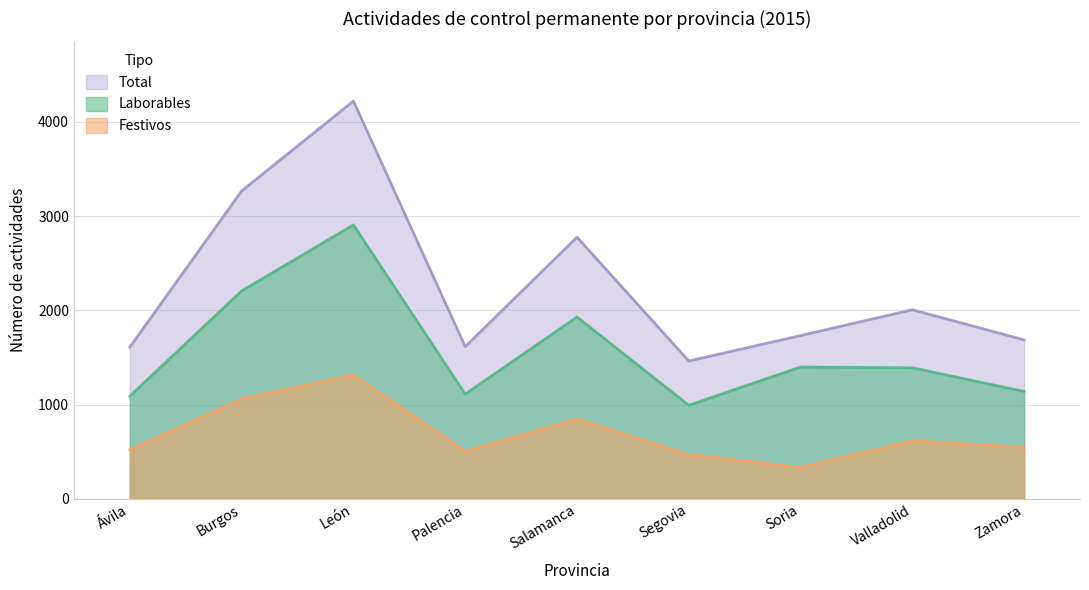

What is the difference between the highest and lowest values at Valladolid?

1391